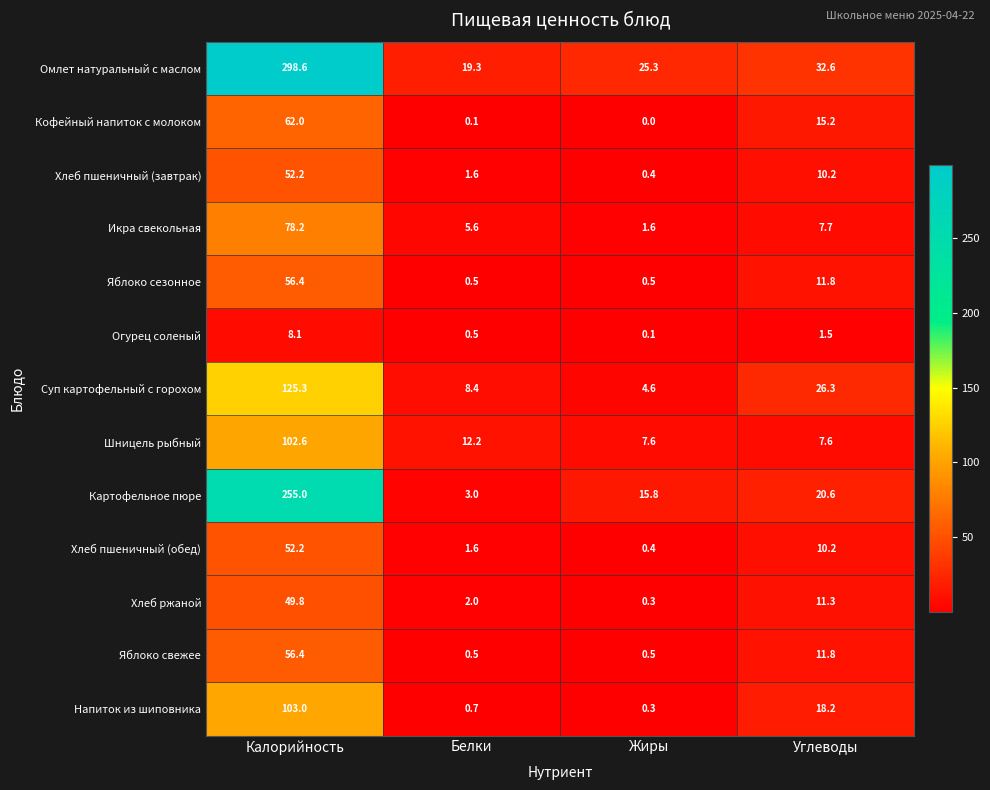

Which series has the largest total across all categories?

Омлет натуральный с маслом